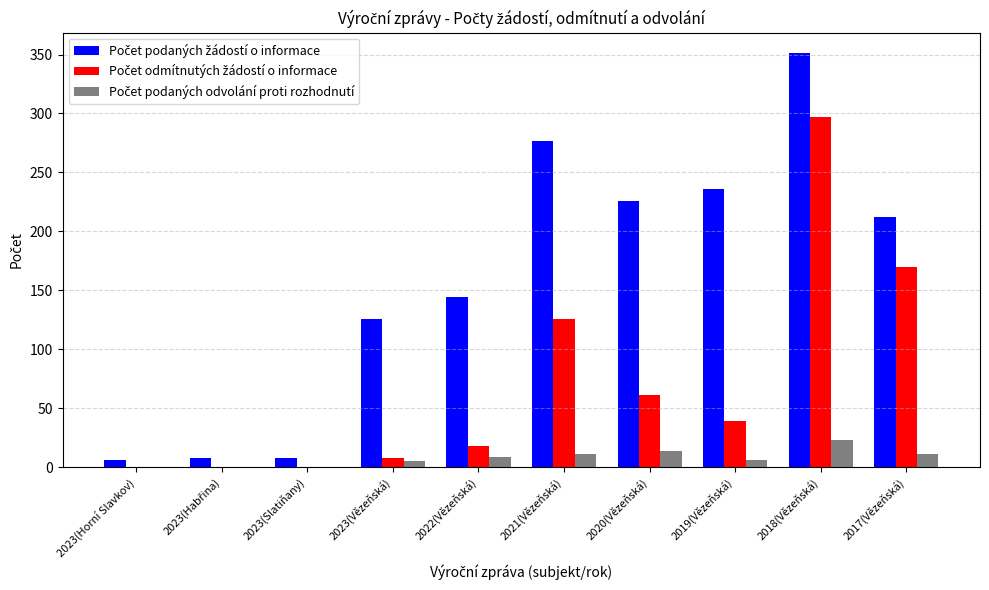

Which category has the highest value across all series?

2018(Vězeňská)